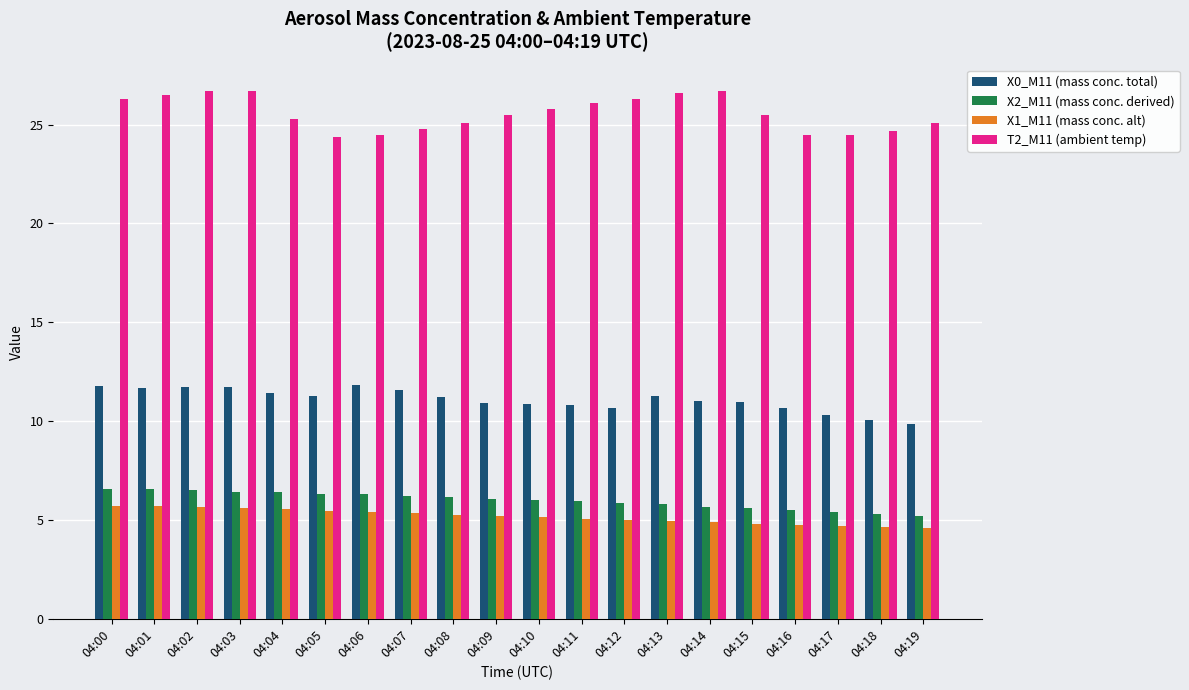

What is the total value across all series at 04:00?

50.4